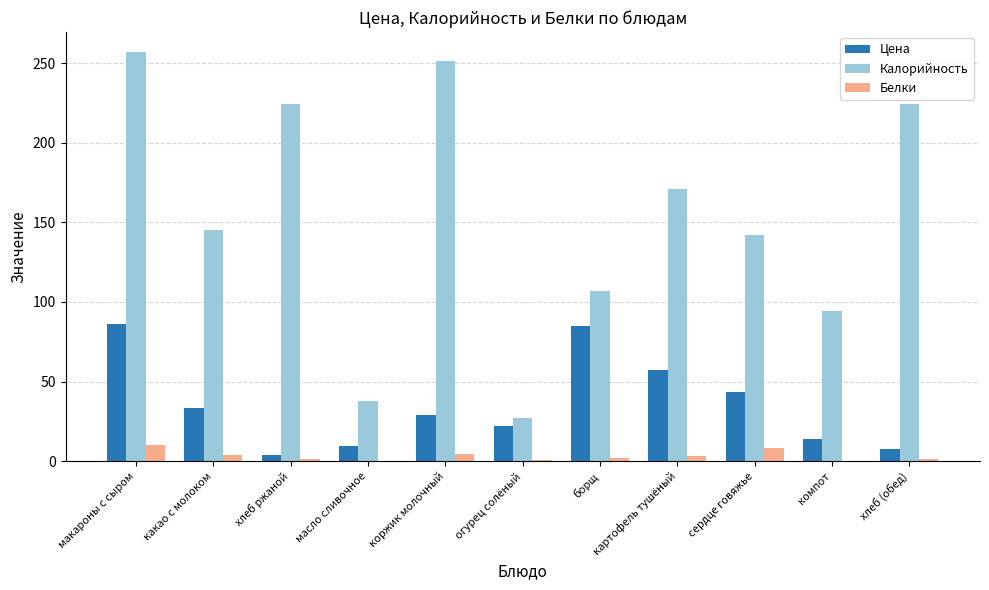

What is the total value across all series at макароны с сыром?

352.7